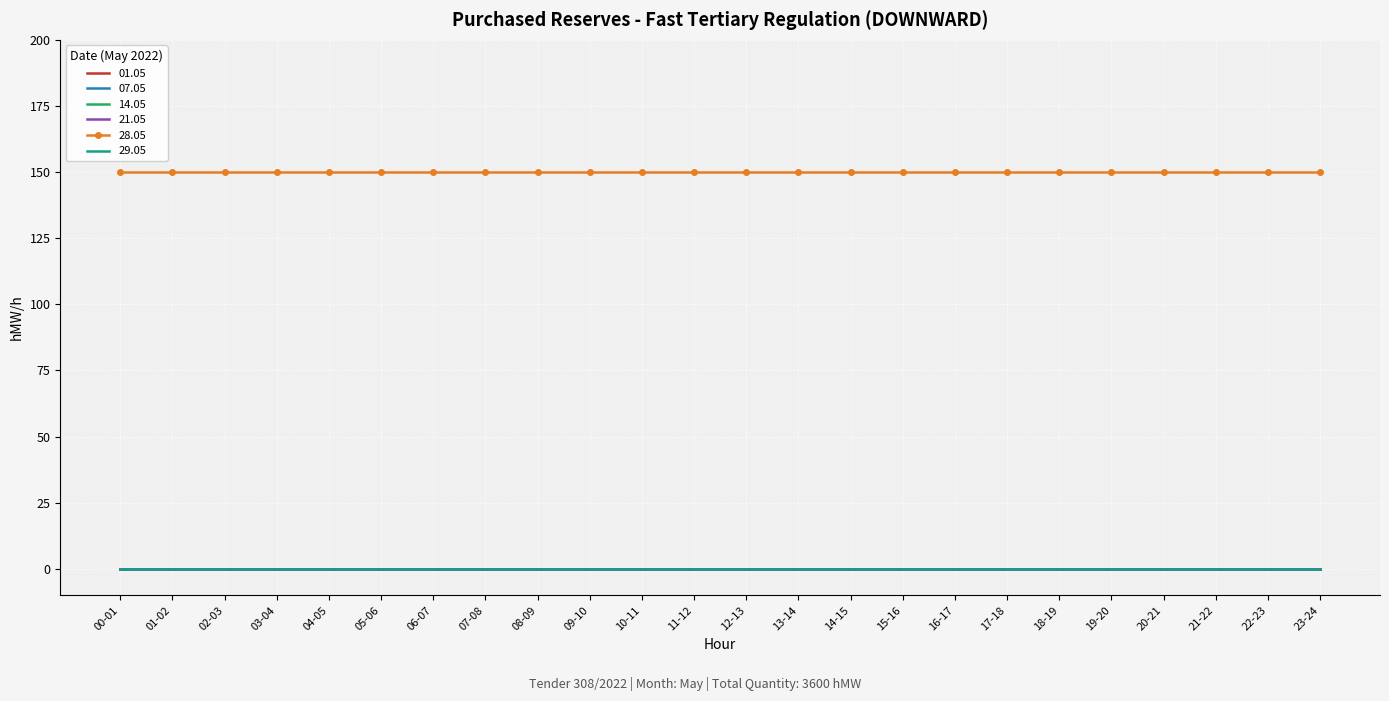

The 21.05 series shows 0 at 06-07. True or false?

True